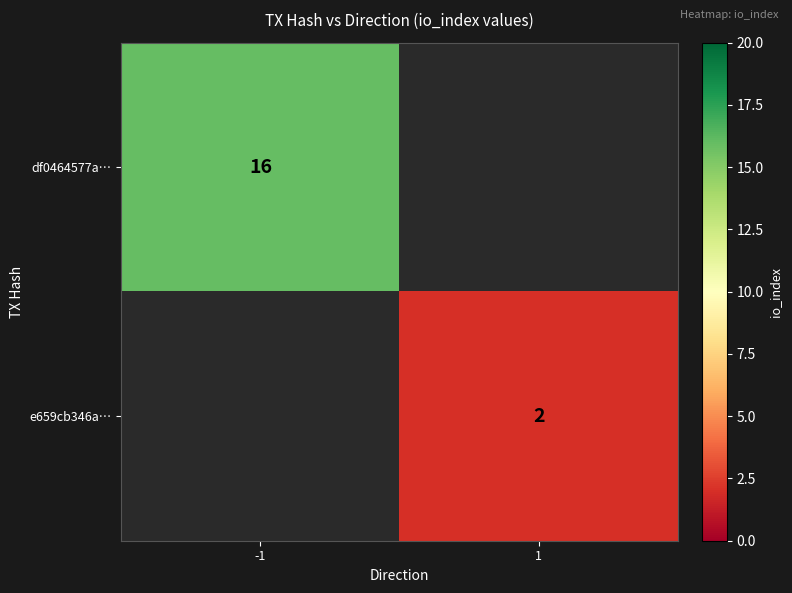

What is the minimum value shown in the chart?

2.0